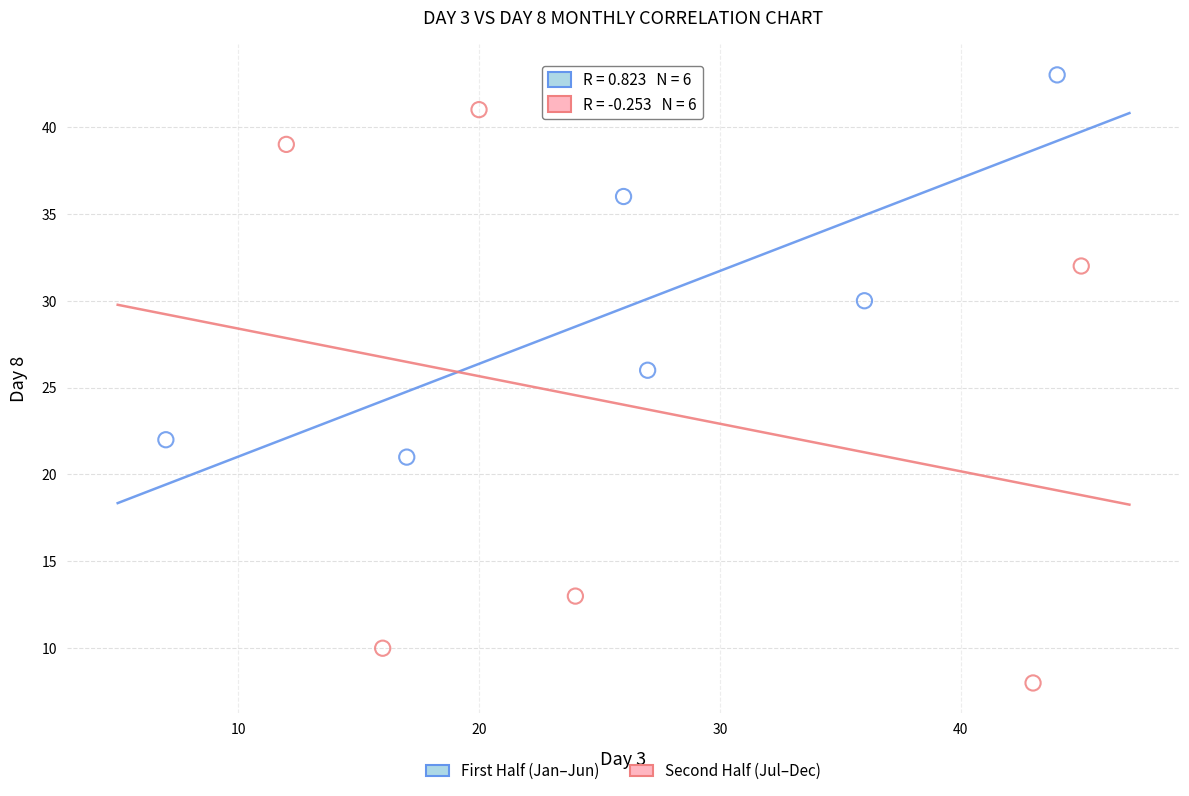

Which series has the widest spread of Y values?

Second Half (Jul–Dec)